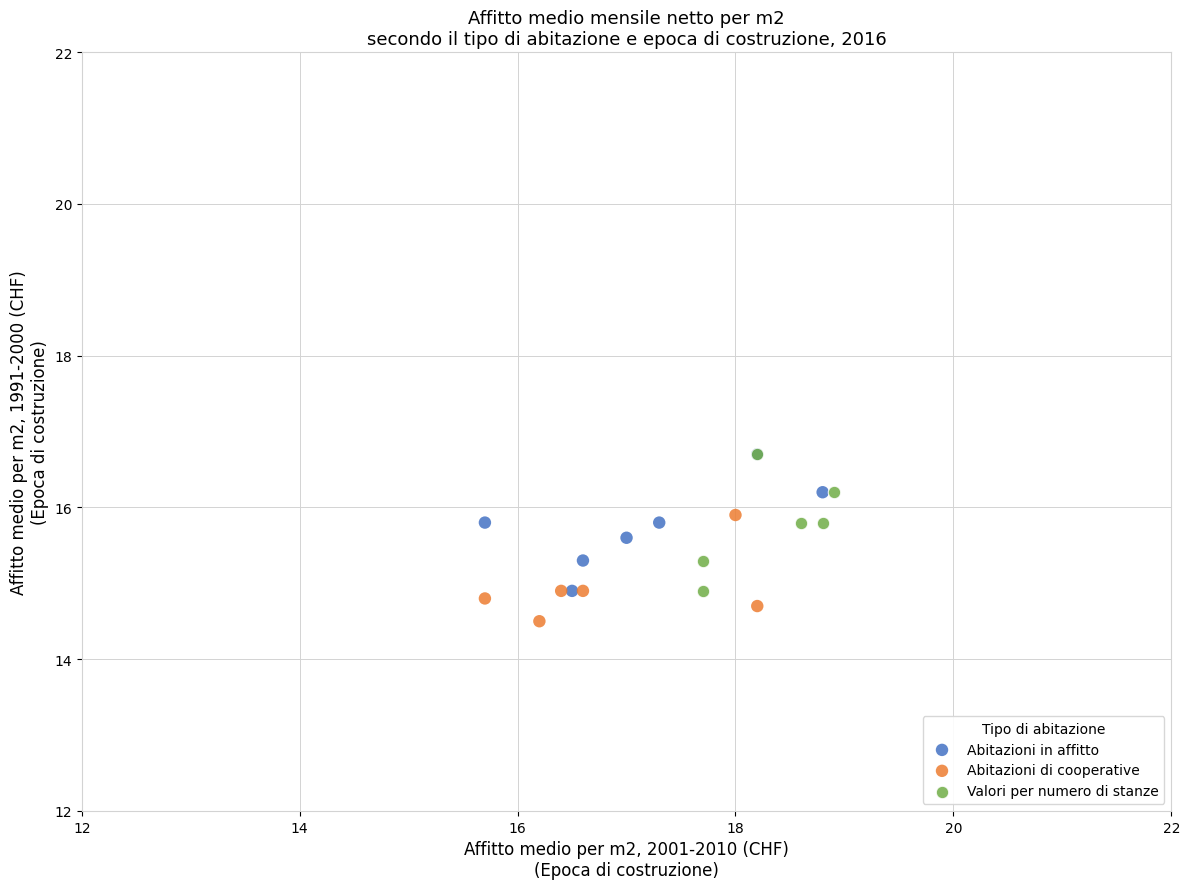

Which series reaches the minimum Y coordinate?

Abitazioni di cooperative